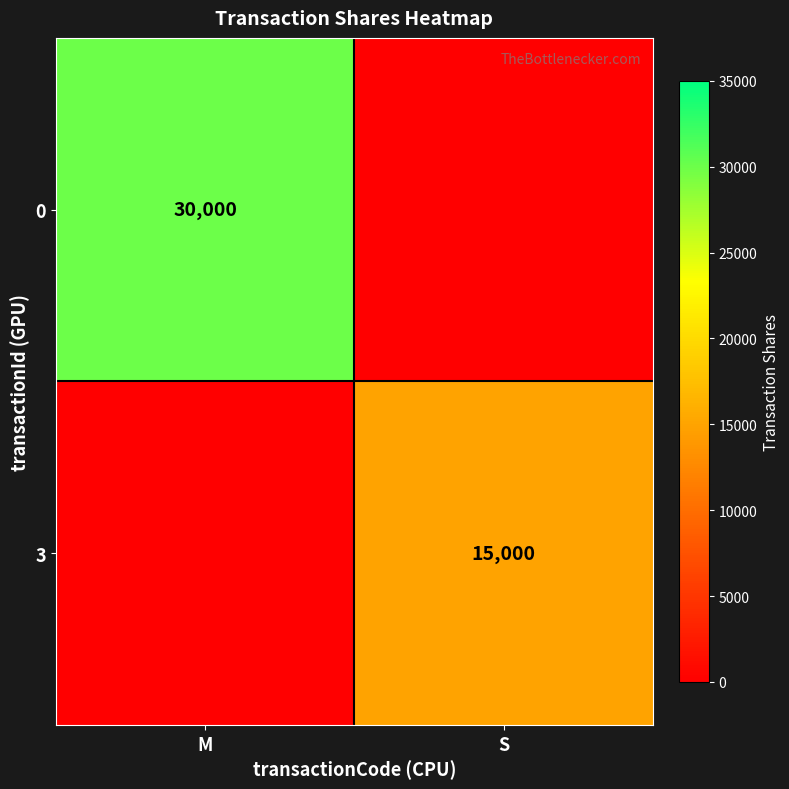

The 0 series shows 30000 at M. True or false?

True